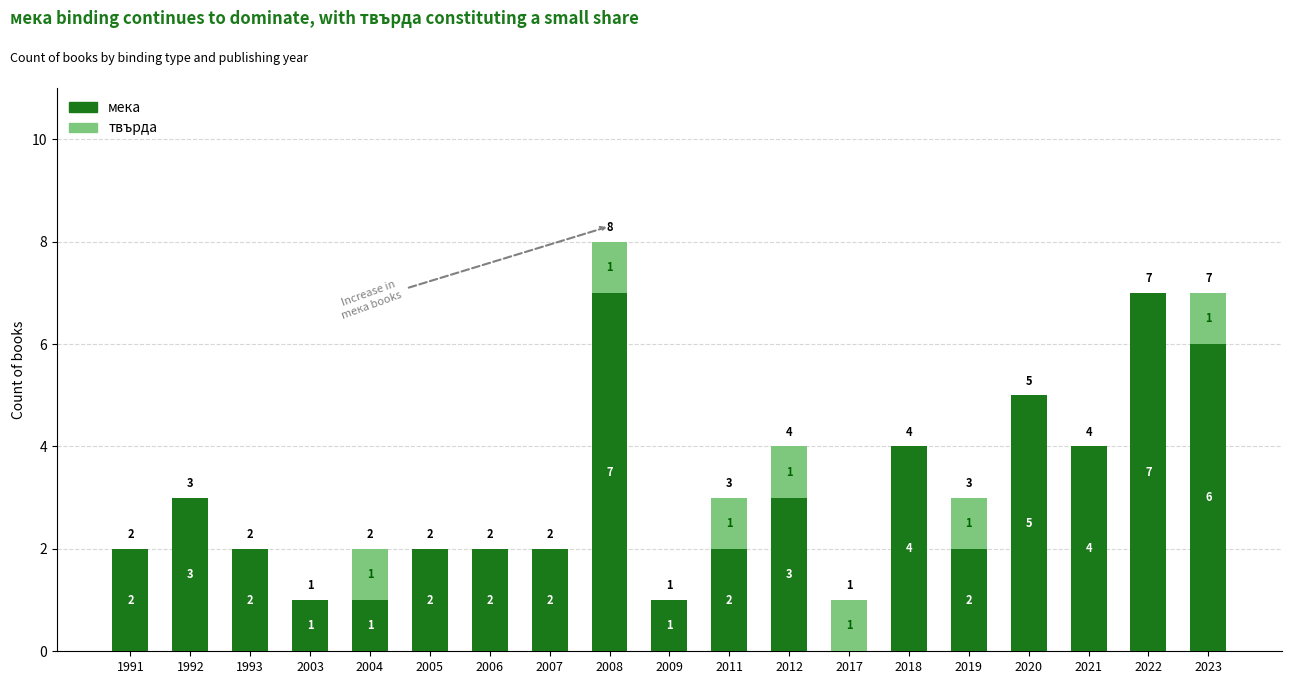

What is the sum of all мека values?

56